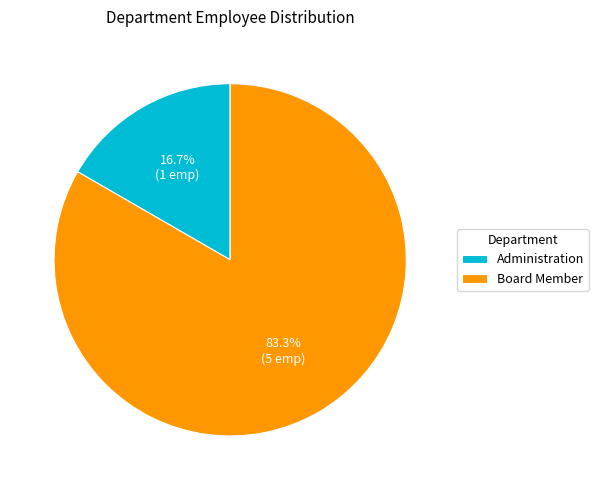

How many segments does this pie chart have?

2